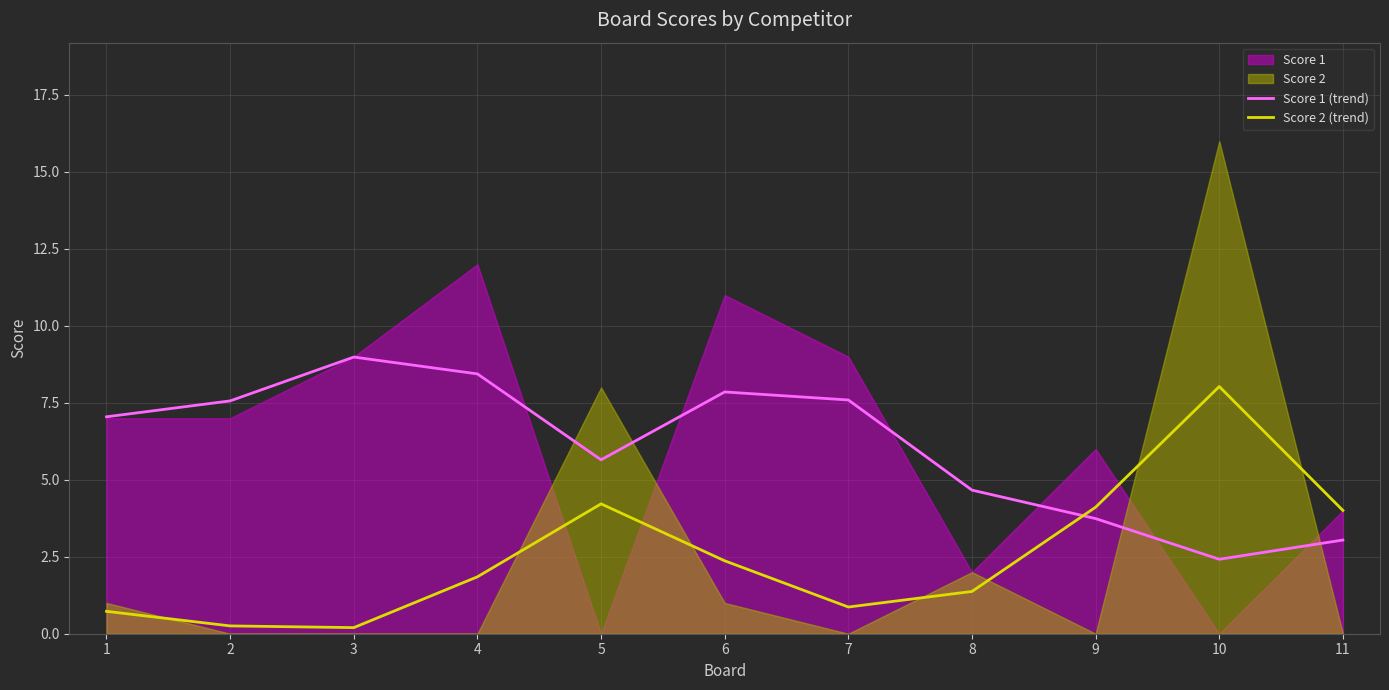

Is it true that Score 1 (trend) equals 3.0 at 11?

True